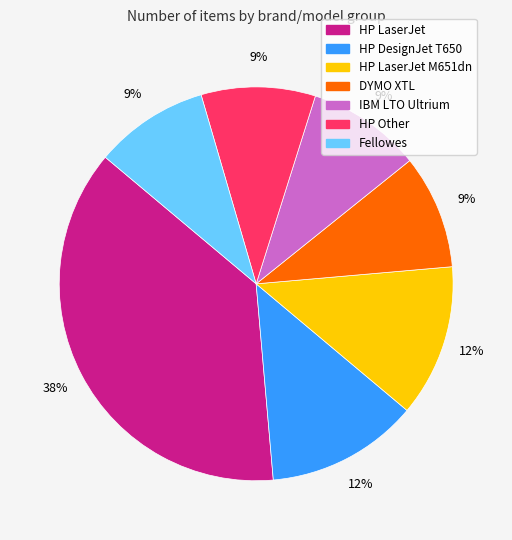

Is there any slice that represents more than half of the pie?

No